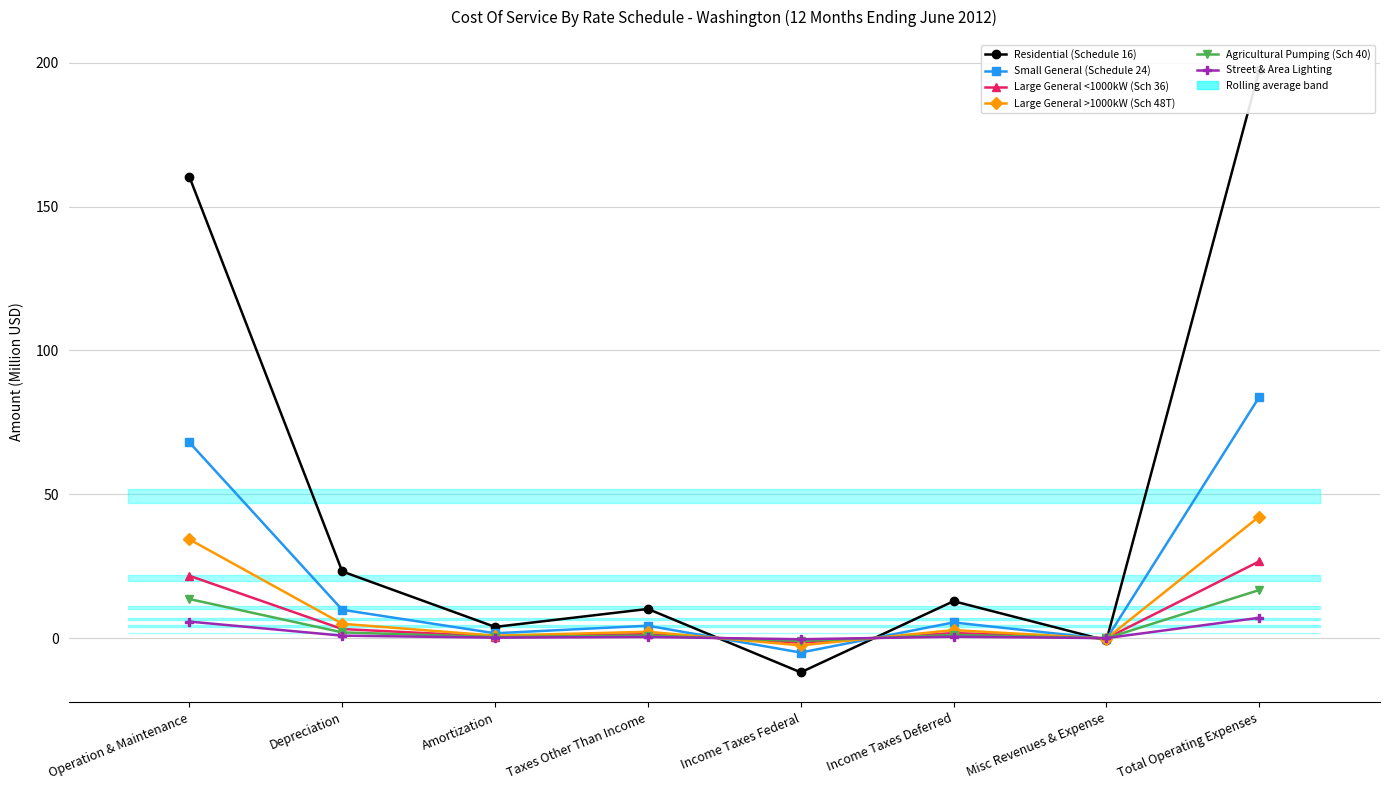

What position from the right is Income Taxes Federal?

4